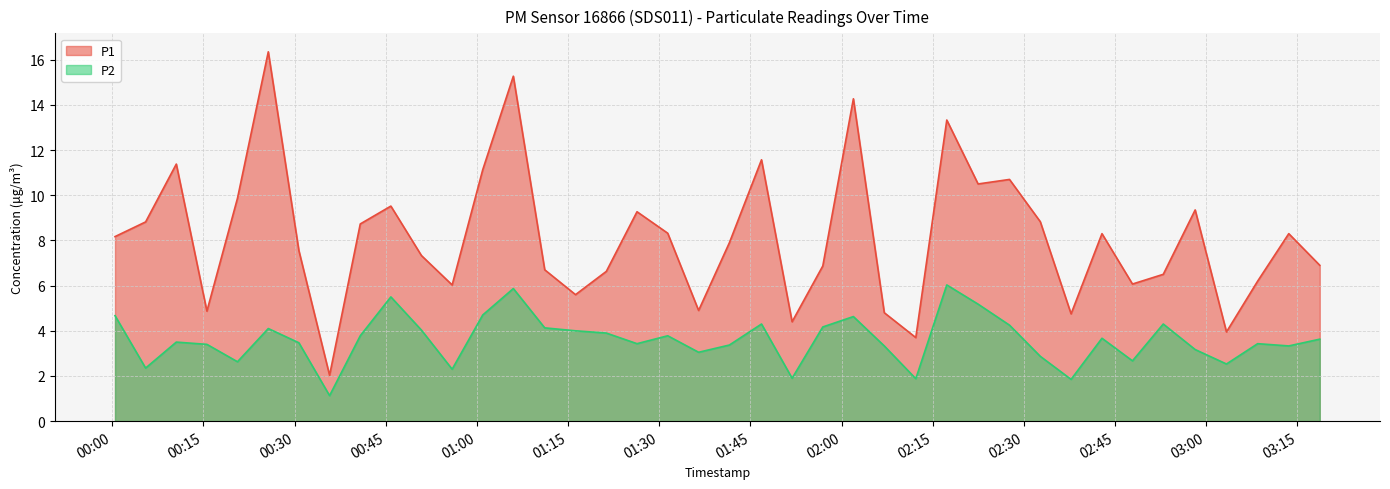

Reading left to right, transcribe all the data shown in this chart.

P1: 8.2	8.8	11.4	4.9	9.9	16.4	7.5	2.0	8.7	9.5	7.3	6.0	11.1	15.3	6.7	5.6	6.6	9.3	8.3	4.9	7.9	11.6	4.4	6.9	14.3	4.8	3.7	13.3	10.5	10.7	8.8	4.8	8.3	6.1	6.5	9.3	4.0	6.2	8.3	6.9
P2: 4.7	2.4	3.5	3.4	2.6	4.1	3.5	1.1	3.8	5.5	4.0	2.3	4.7	5.9	4.1	4.0	3.9	3.4	3.8	3.0	3.4	4.3	1.9	4.2	4.6	3.3	1.9	6.0	5.2	4.2	2.9	1.9	3.7	2.7	4.3	3.2	2.5	3.4	3.3	3.6